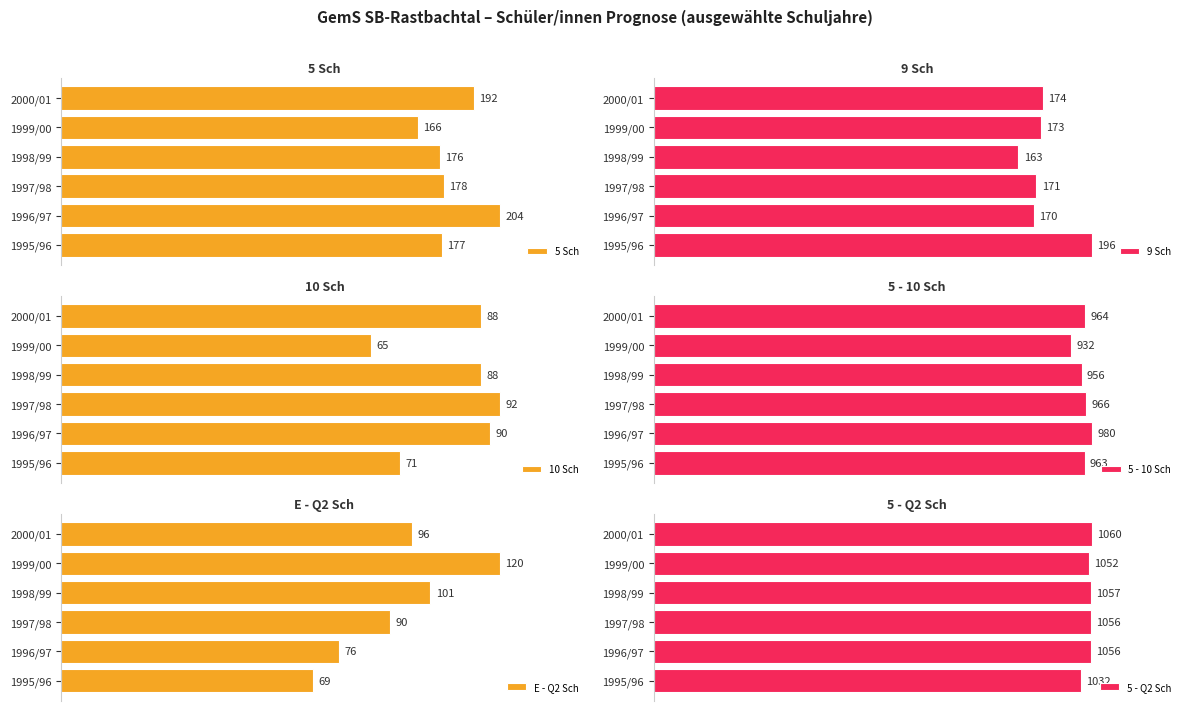

Where is 5 - 10 Sch nearest to the value 956?

1998/99